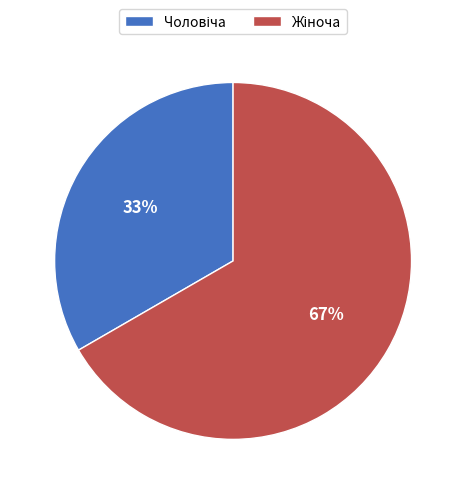

Does any single category account for the majority?

Yes